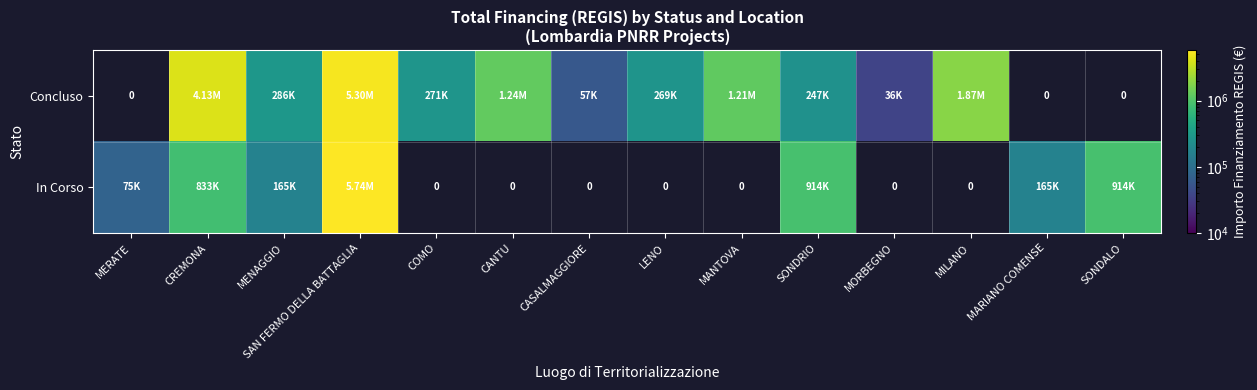

Where is In Corso nearest to the value 2908628?

SONDRIO